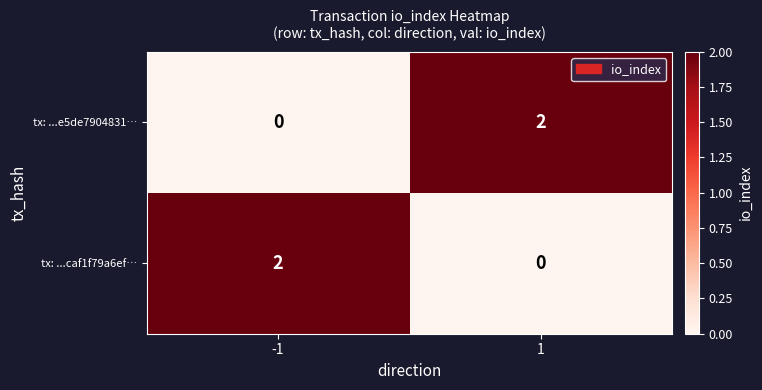

Is it true that tx: ...e5de7904831… equals 0 at -1?

True